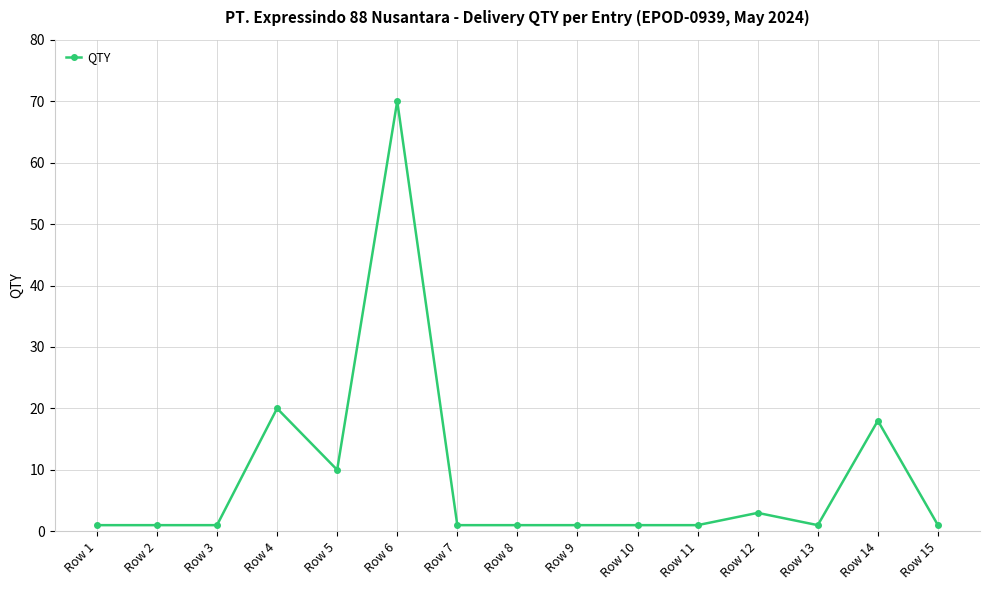

Between Row 11 and Row 12, which is larger?

Row 12